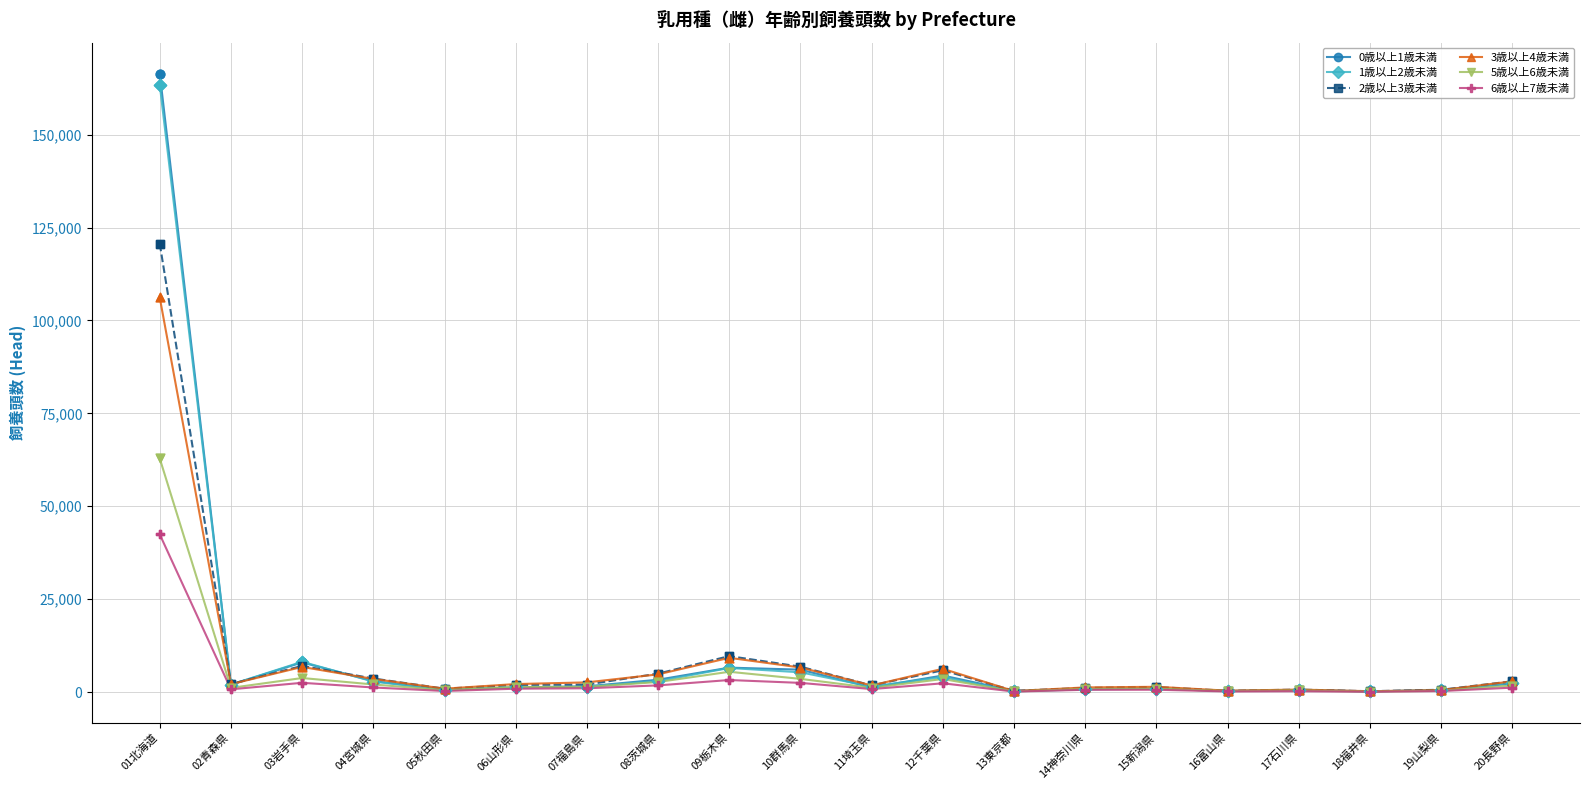

At which category is the sum across all series the highest?

01北海道